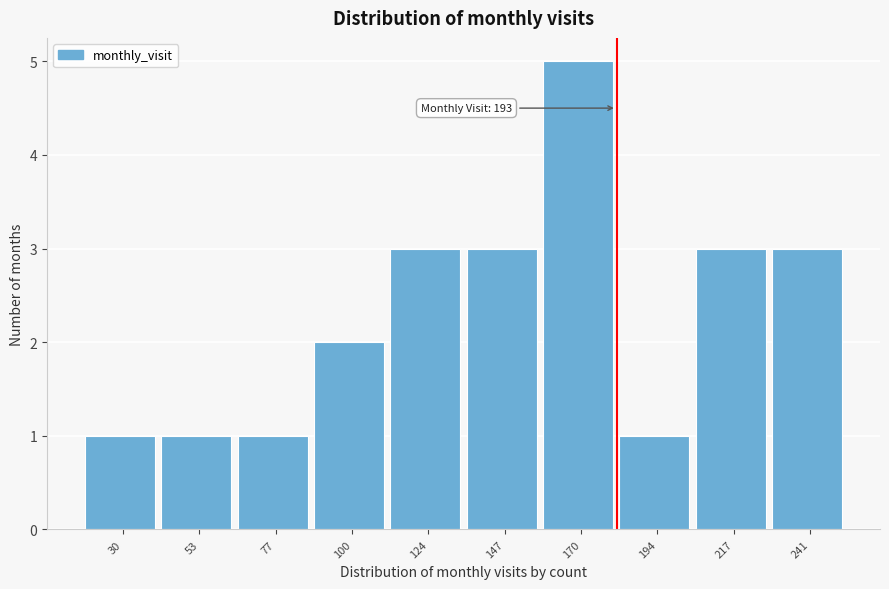

Reading right to left, what are all the values shown in this chart?

3	3	1	5	3	3	2	1	1	1